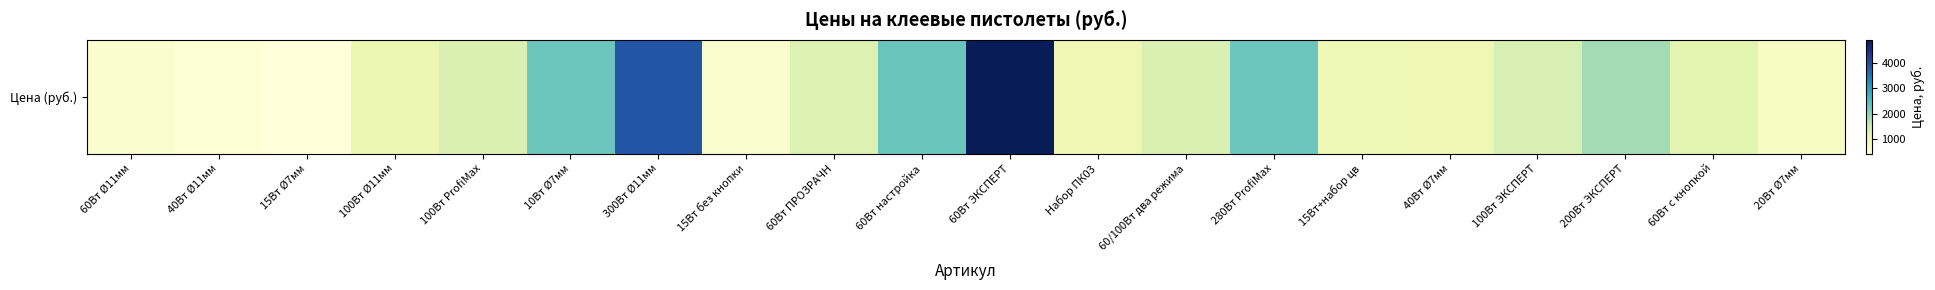

Reading right to left, transcribe all the data shown in this chart.

739.0	1141.8	1829.0	1319.0	950.0	925.5	2284.9	1292.4	956.6	4900.0	2299.0	1249.0	603.7	3899.0	2269.0	1268.8	999.0	438.8	519.0	582.4